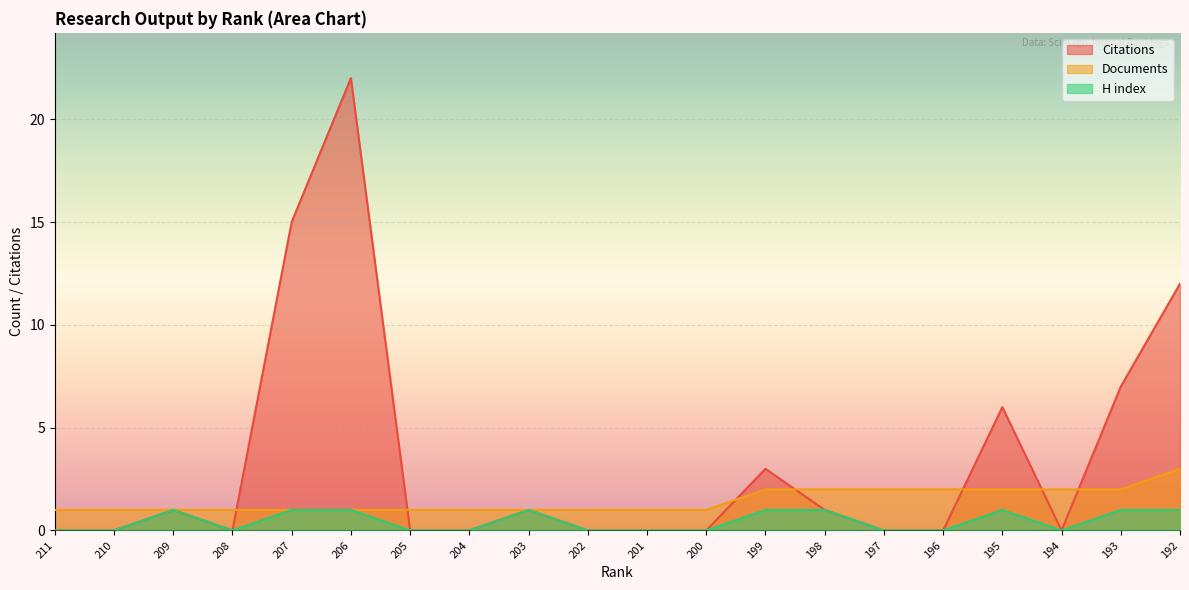

How many interior local peaks does the H index series have?

3